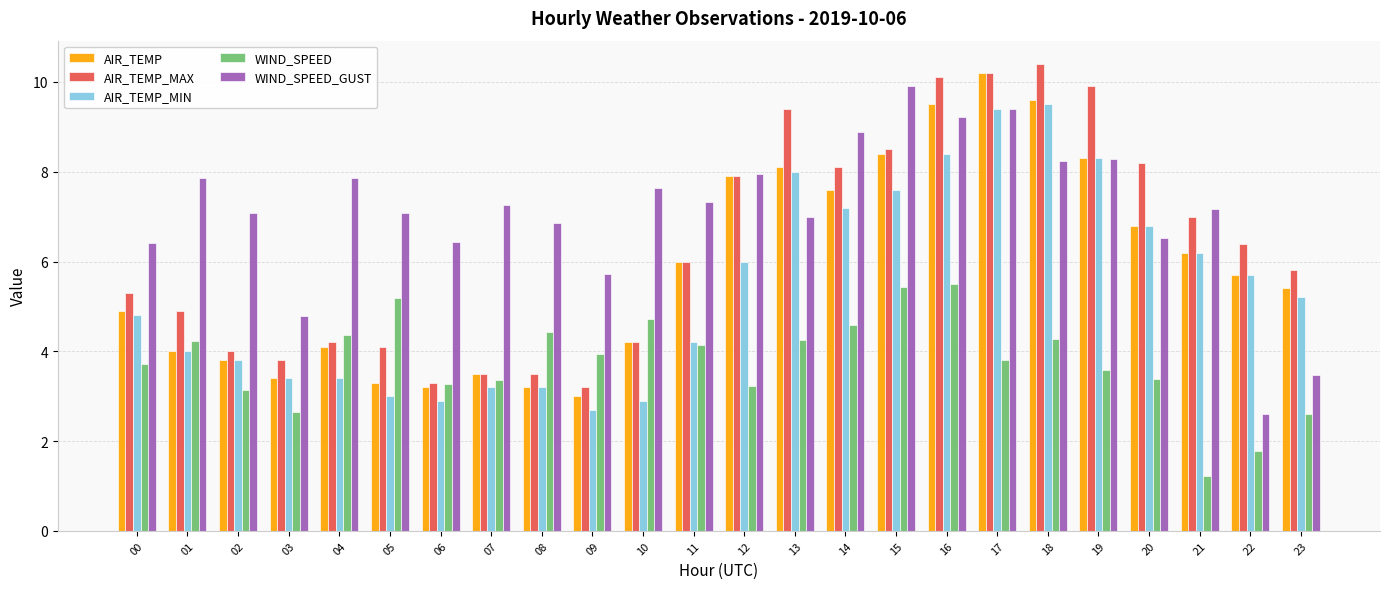

How many data points in AIR_TEMP_MIN are less than 5?

12